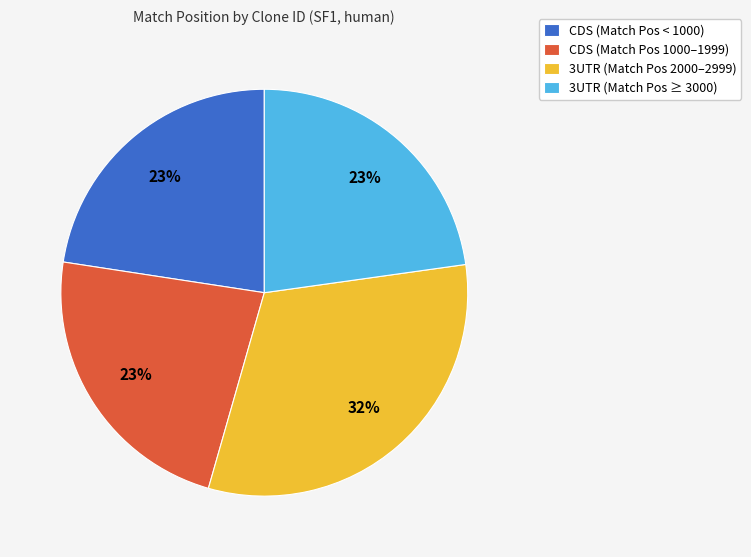

To the nearest percent, what is the difference between the largest and smallest slice percentages?

9%